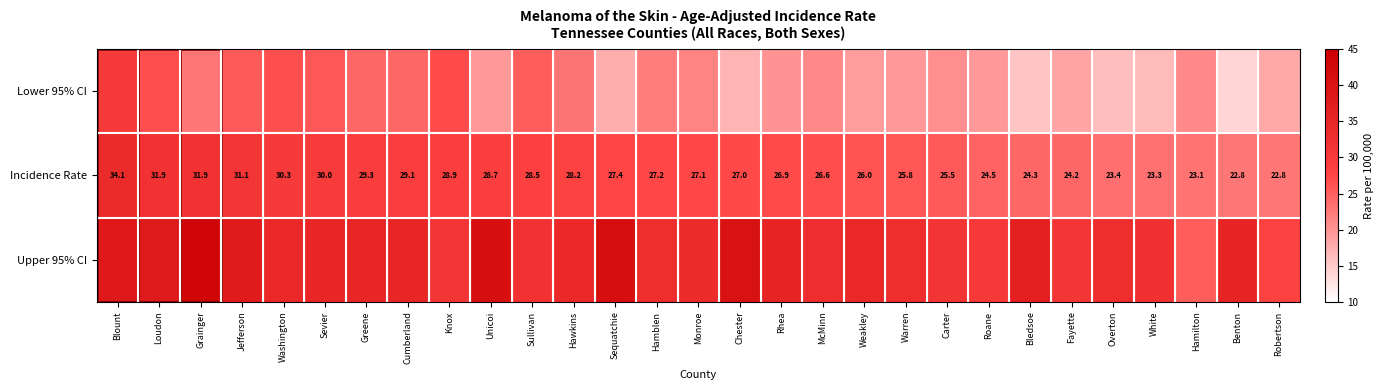

At which category does the chart reach its peak across all series?

Grainger